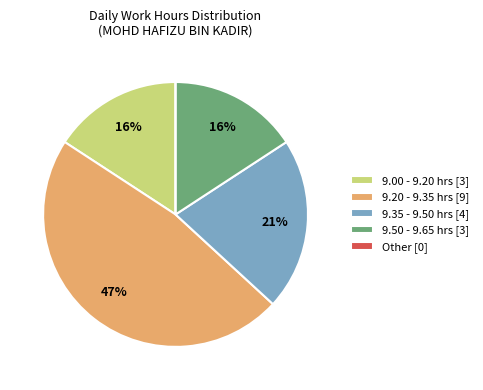

Is there any slice that represents more than half of the pie?

No